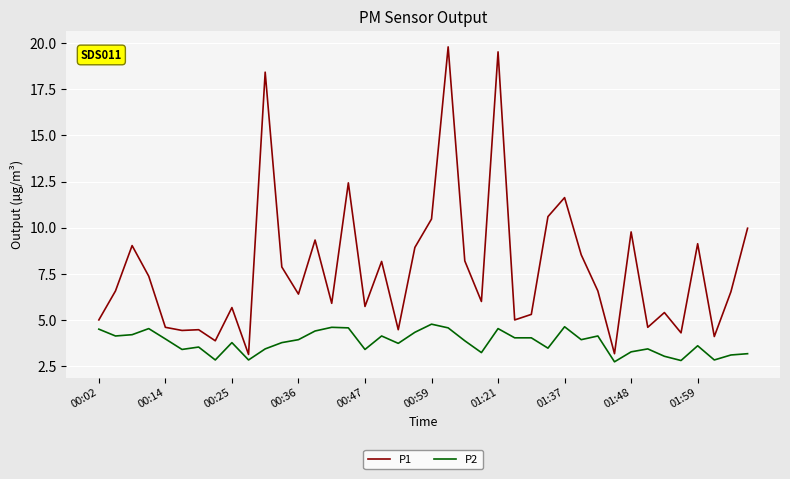

What are all the series names shown in the legend?

P1, P2